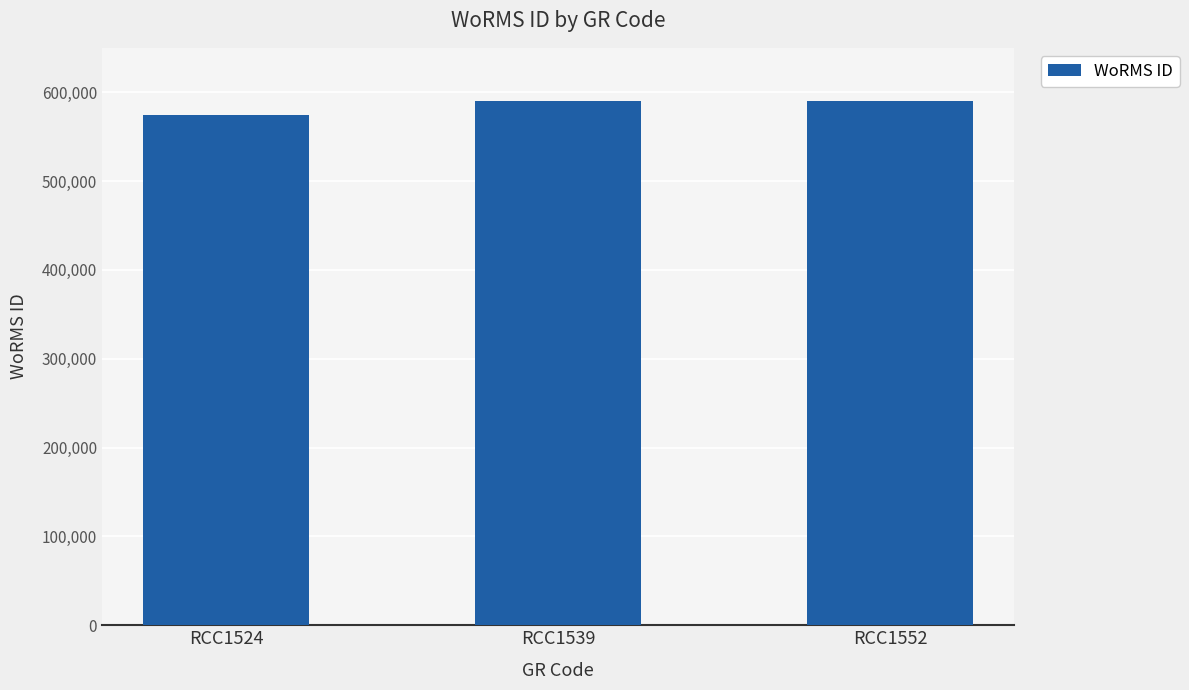

What is the greatest value displayed?

590557